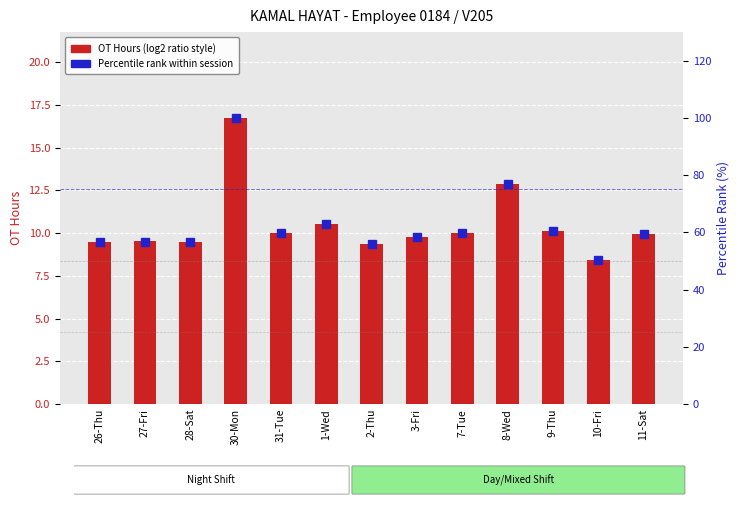

Reading left to right, transcribe all the data shown in this chart.

OT Hours (log2 ratio style): 9.5	9.5	9.5	16.7	10.0	10.5	9.4	9.8	10.0	12.8	10.1	8.4	10.0
Percentile rank within session: 56.5	56.8	56.5	100.0	59.9	62.9	56.1	58.4	59.9	76.8	60.5	50.2	59.6